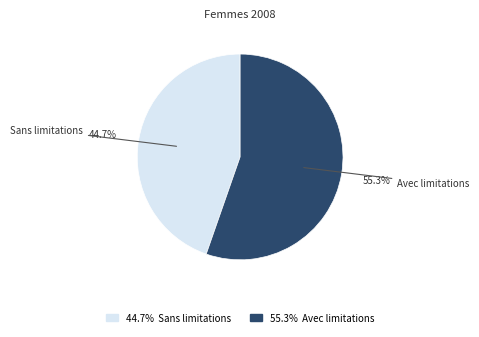

Is there any slice that represents more than half of the pie?

Yes